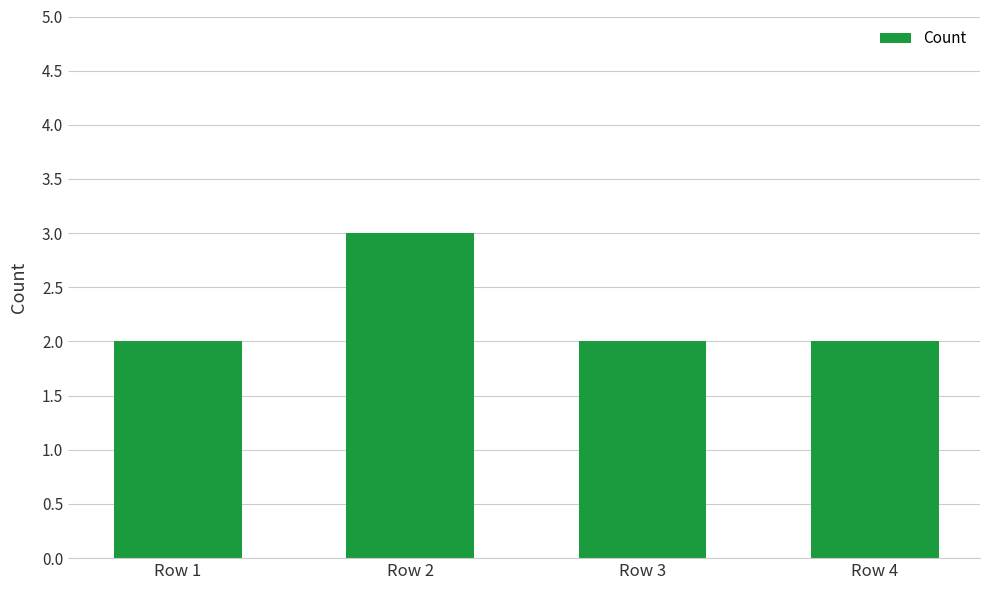

What is the approximate value at Row 1?

2